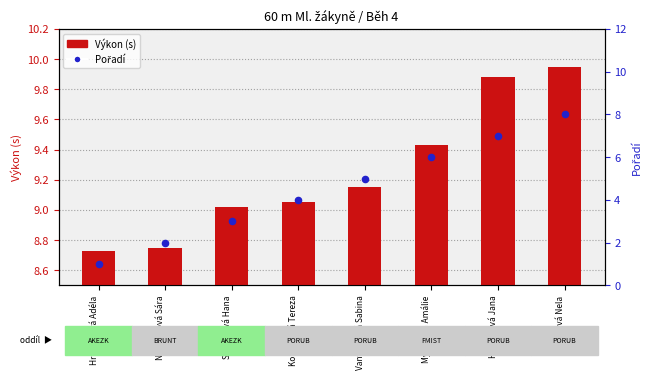

At which category is the sum across all series the highest?

Sovová Nela